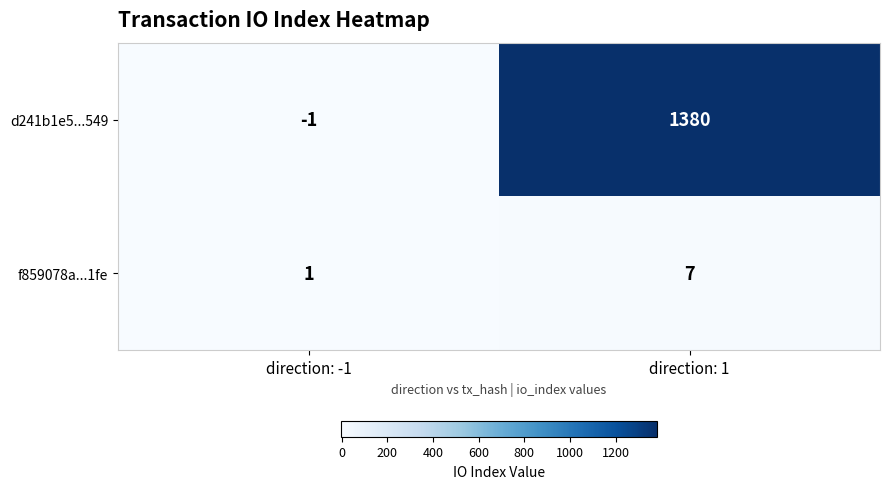

At which label is d241b1e5...549 closest to 689?

direction: -1